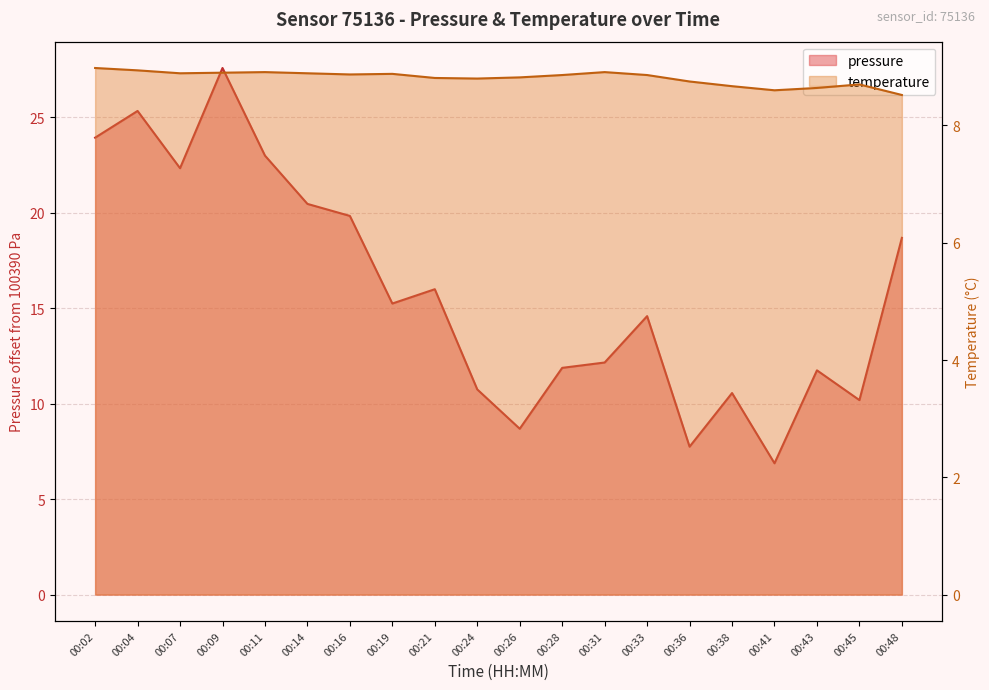

Which category has the highest value in the temperature series?

00:02